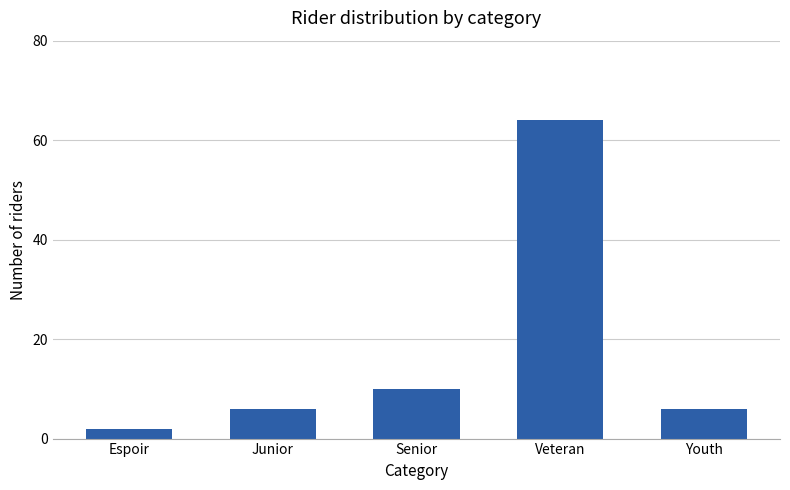

Reading left to right, transcribe all the data shown in this chart.

2	6	10	64	6